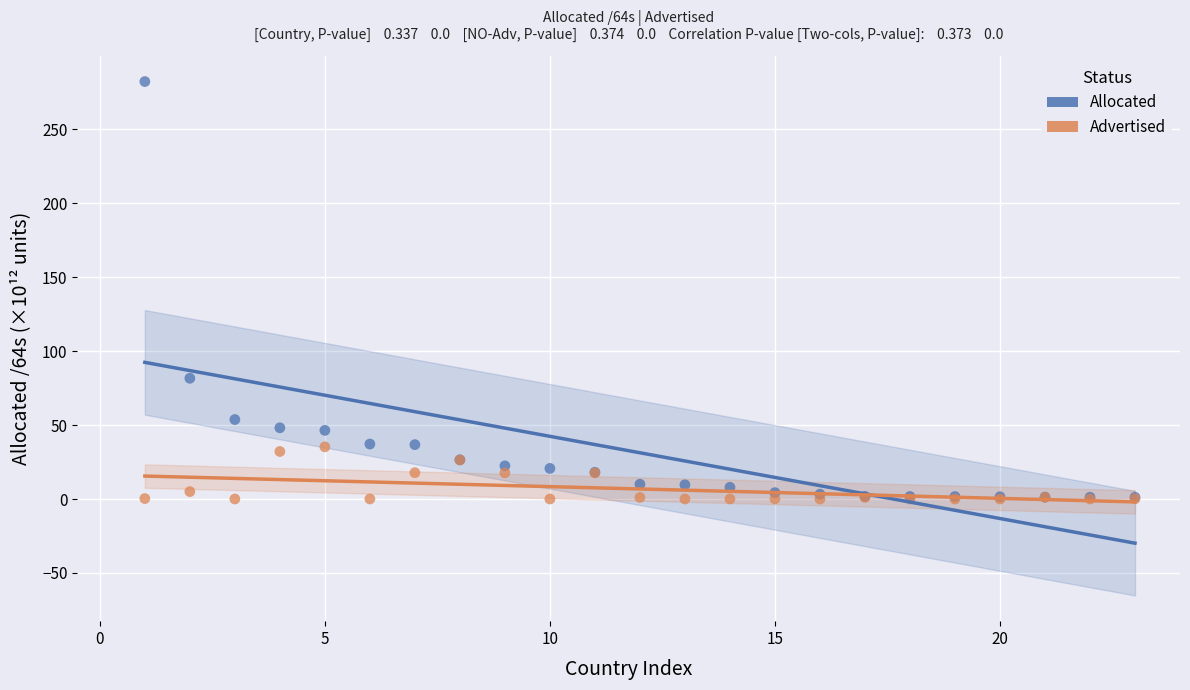

Across all series, what Y value is closest to 141?

81.7